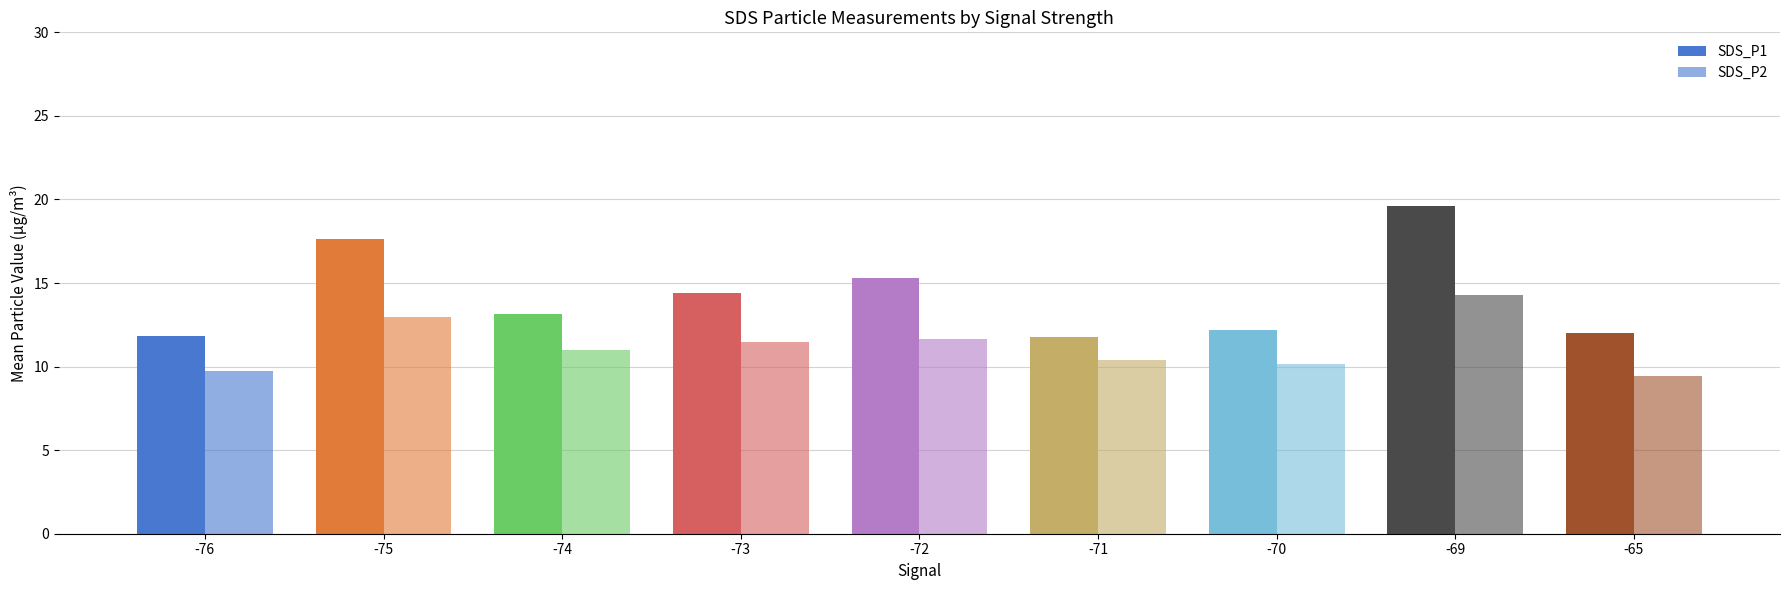

The value of SDS_P1 at -65 is 12.0. True or false?

True